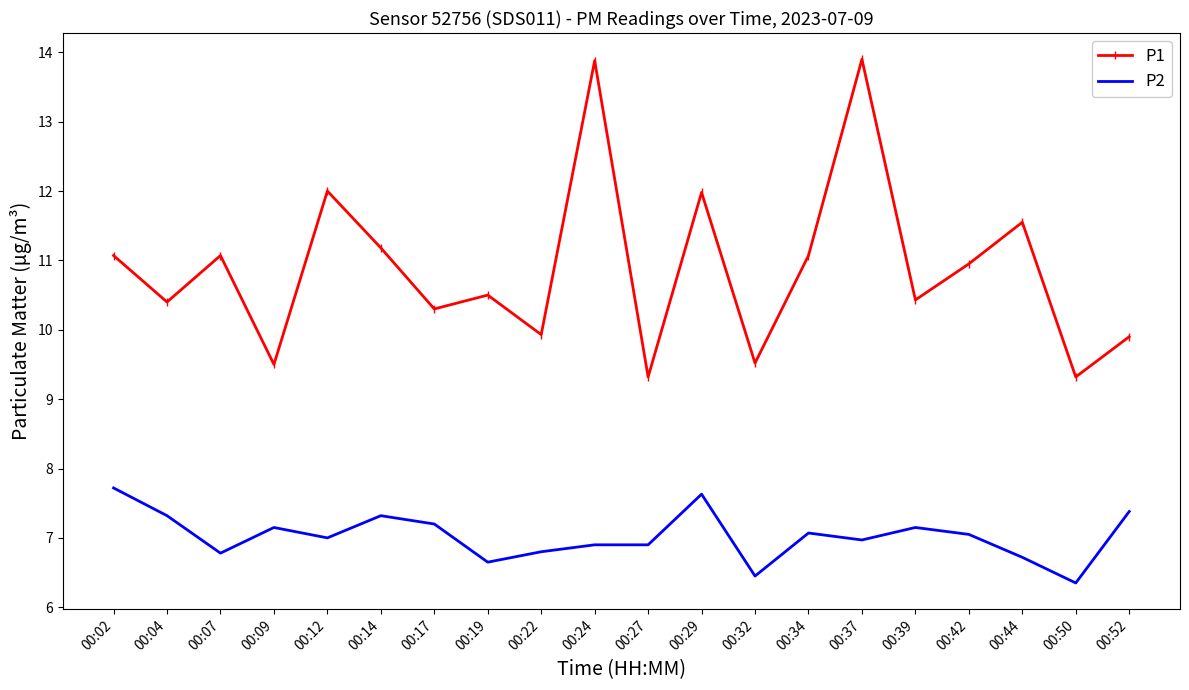

Is the value of P2 at 00:12 greater than the value of P1 at 00:19?

No